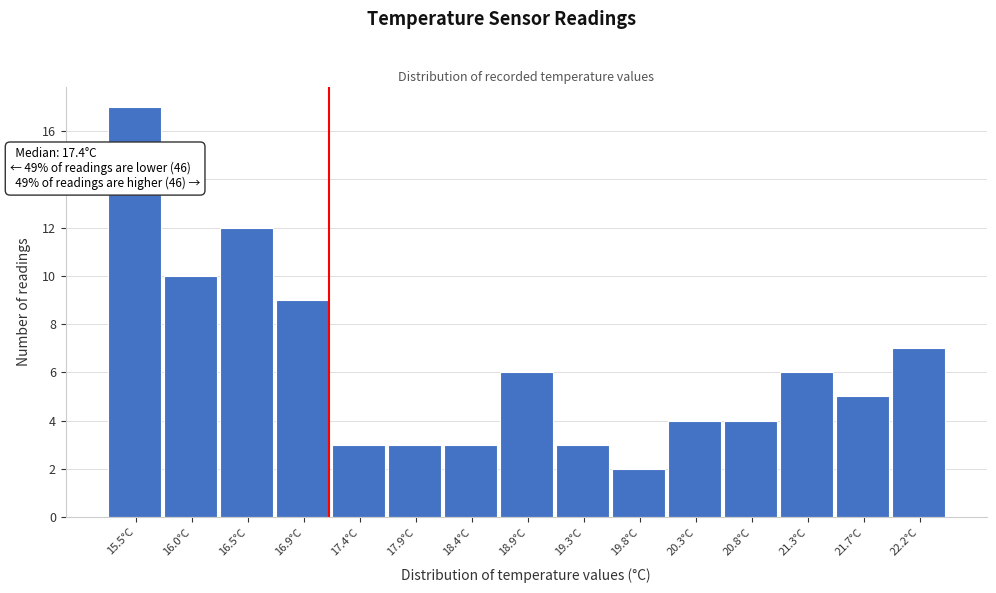

Reading left to right, transcribe all the data shown in this chart.

15.5°C=17	16.0°C=10	16.5°C=12	16.9°C=9	17.4°C=3	17.9°C=3	18.4°C=3	18.9°C=6	19.3°C=3	19.8°C=2	20.3°C=4	20.8°C=4	21.3°C=6	21.7°C=5	22.2°C=7